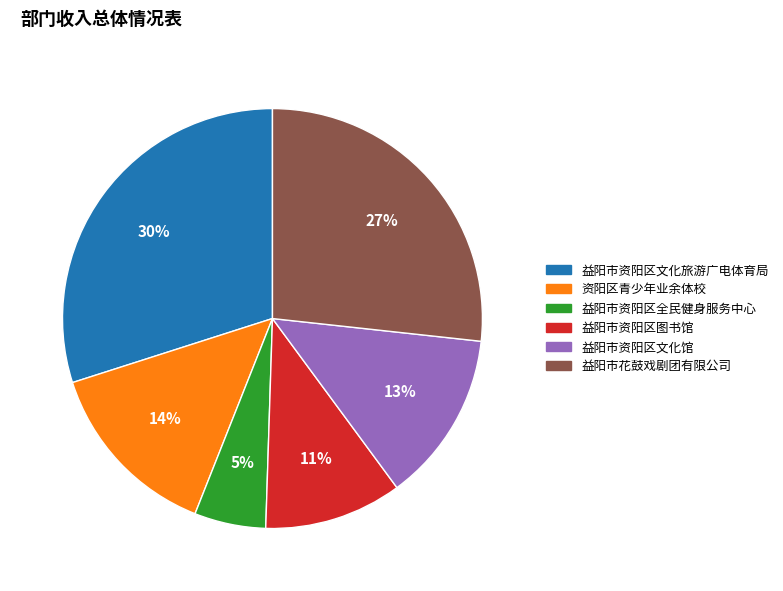

Is there any slice that represents more than half of the pie?

No